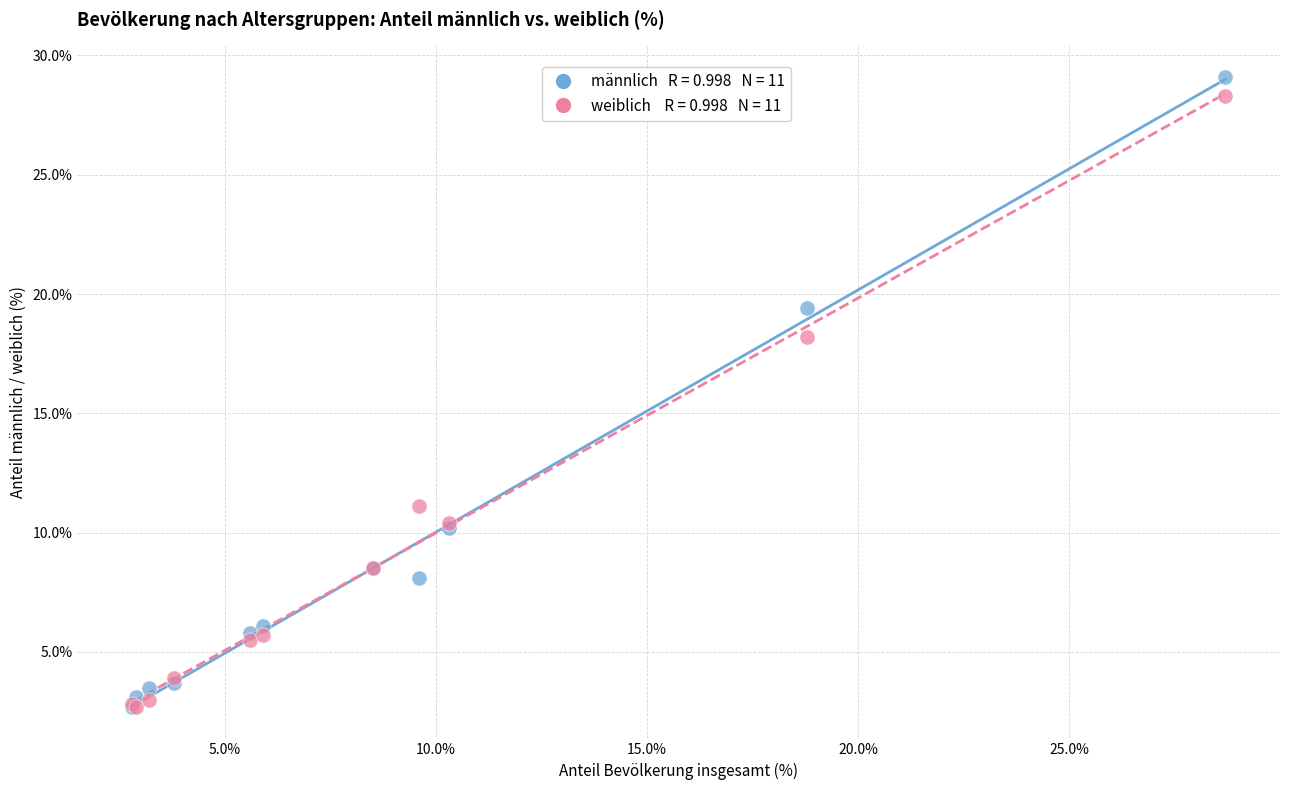

Across all series, what Y value is closest to 15?

18.2